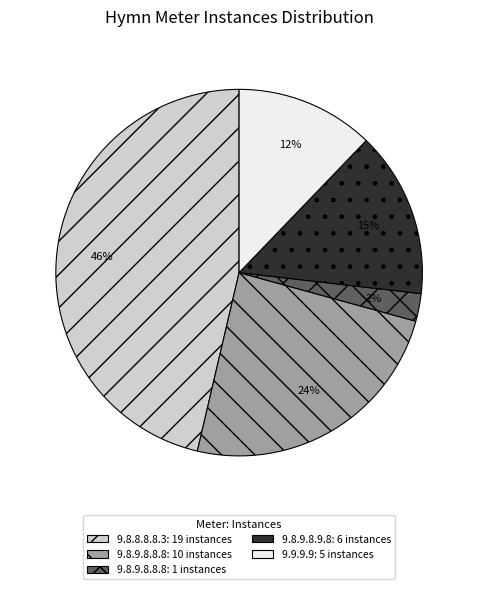

To the nearest percent, what is the average slice percentage?

20%